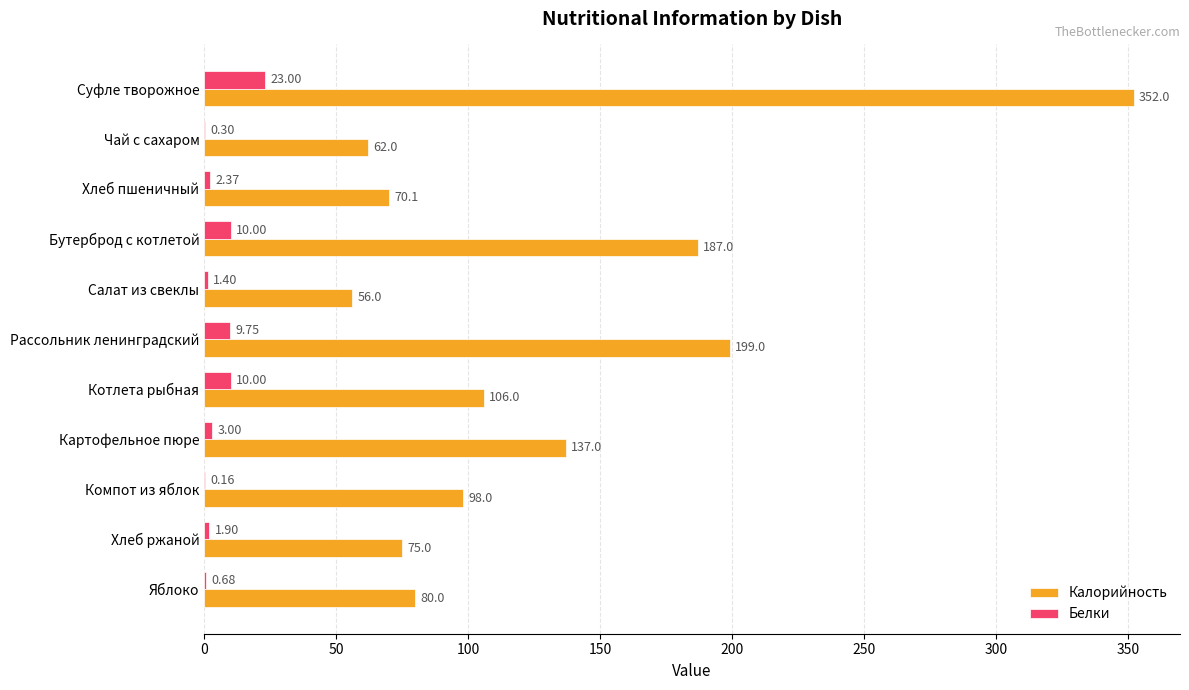

Which series changed the most between Картофельное пюре and Компот из яблок?

Калорийность